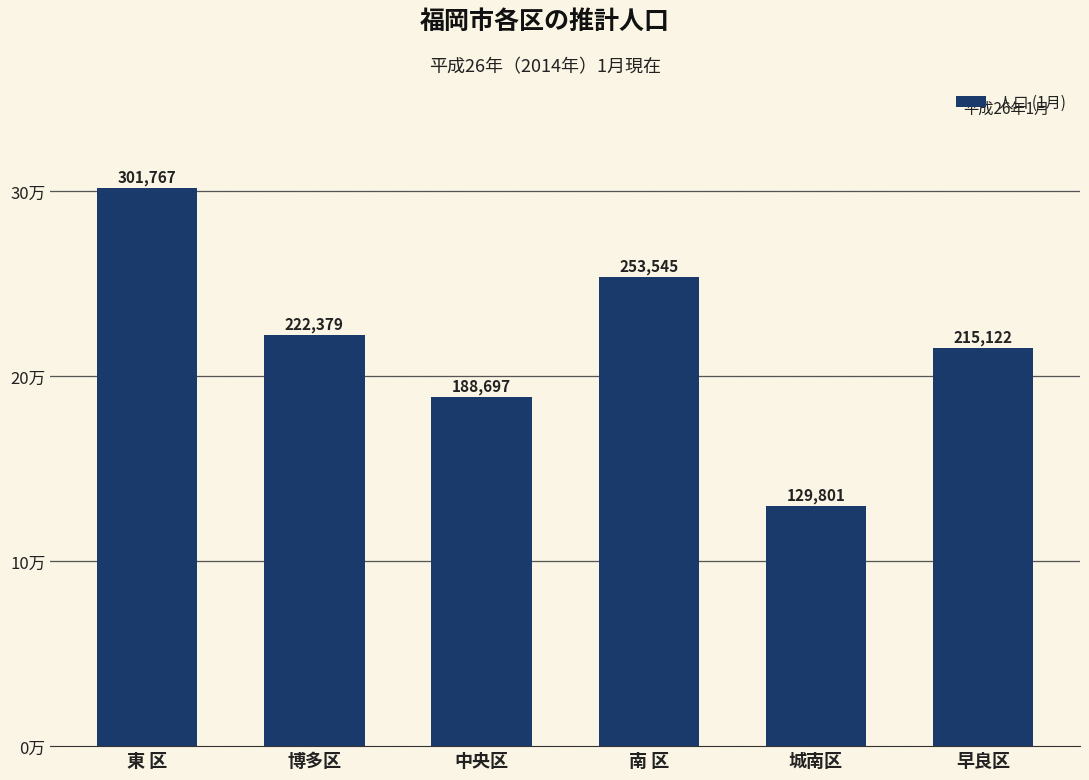

What position from the right is 中央区?

4